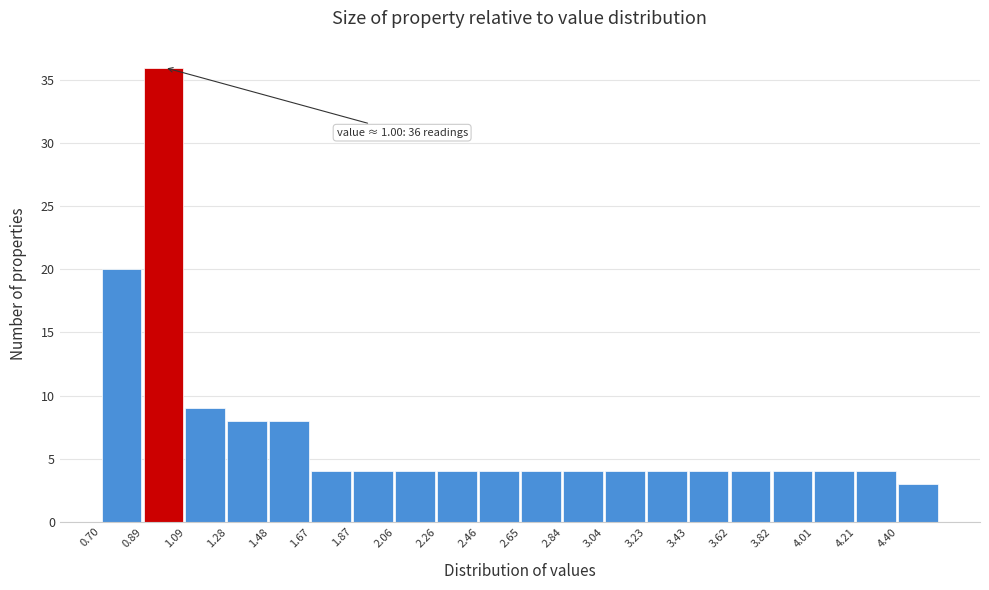

Over which range of the x-axis is the bar tallest?

0.895 to 1.090